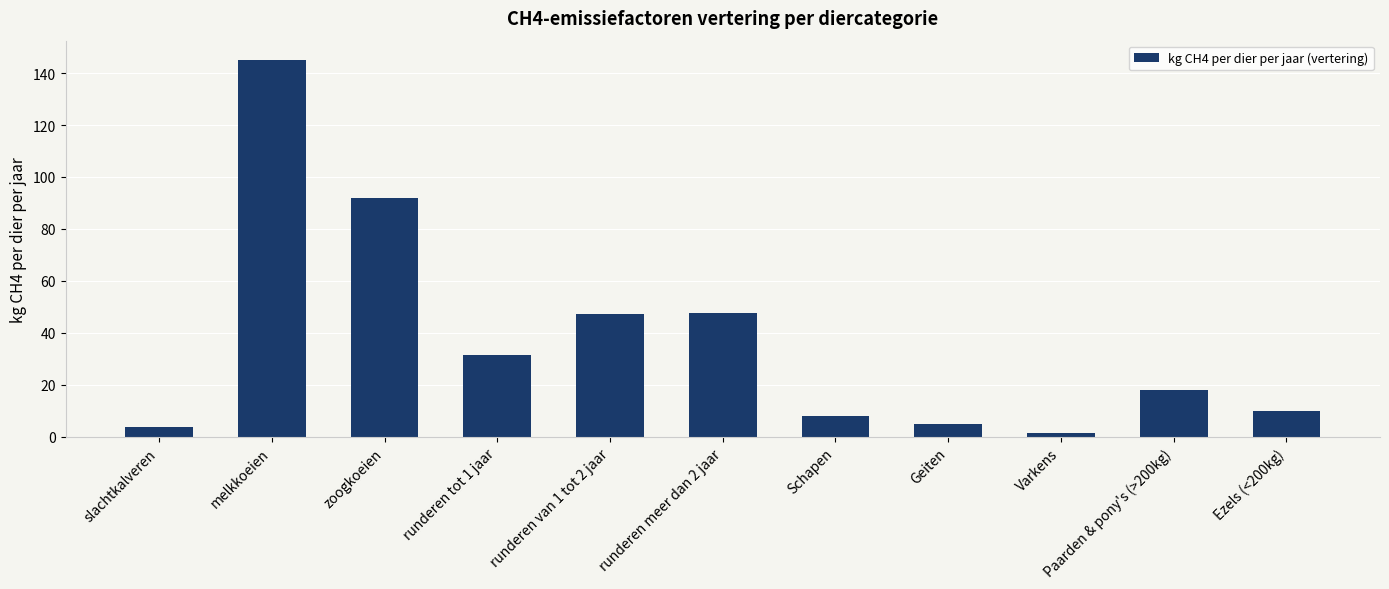

How many data points are less than 18?

5